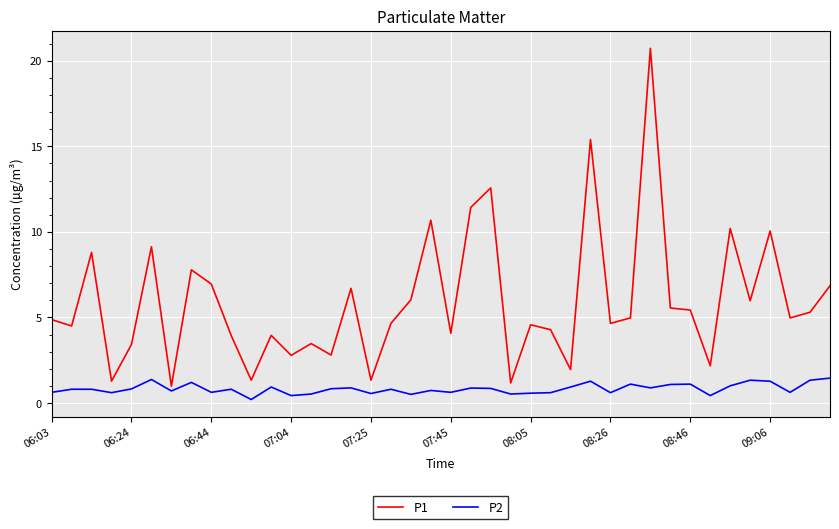

What is the maximum value shown in the chart?

20.7